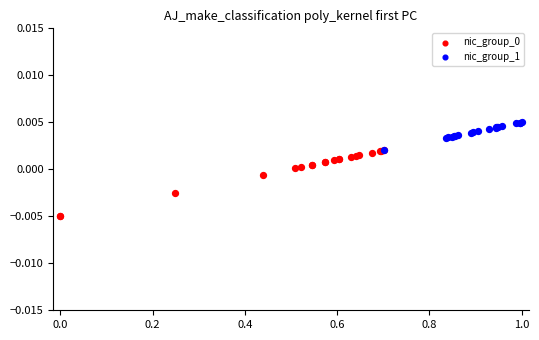

Which series contains the highest Y value?

nic_group_1